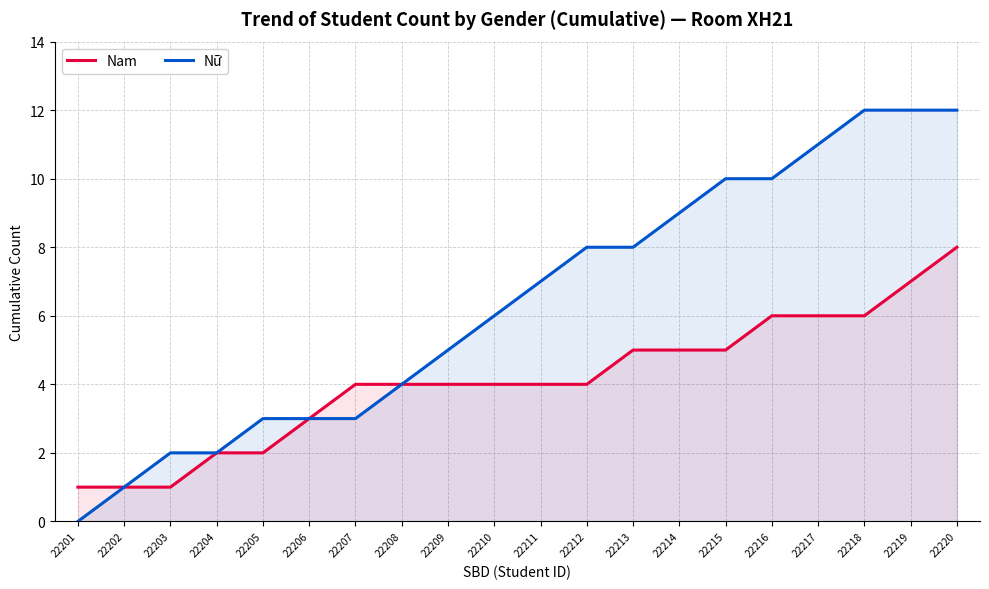

Where does the Nữ series first go above 7?

22212